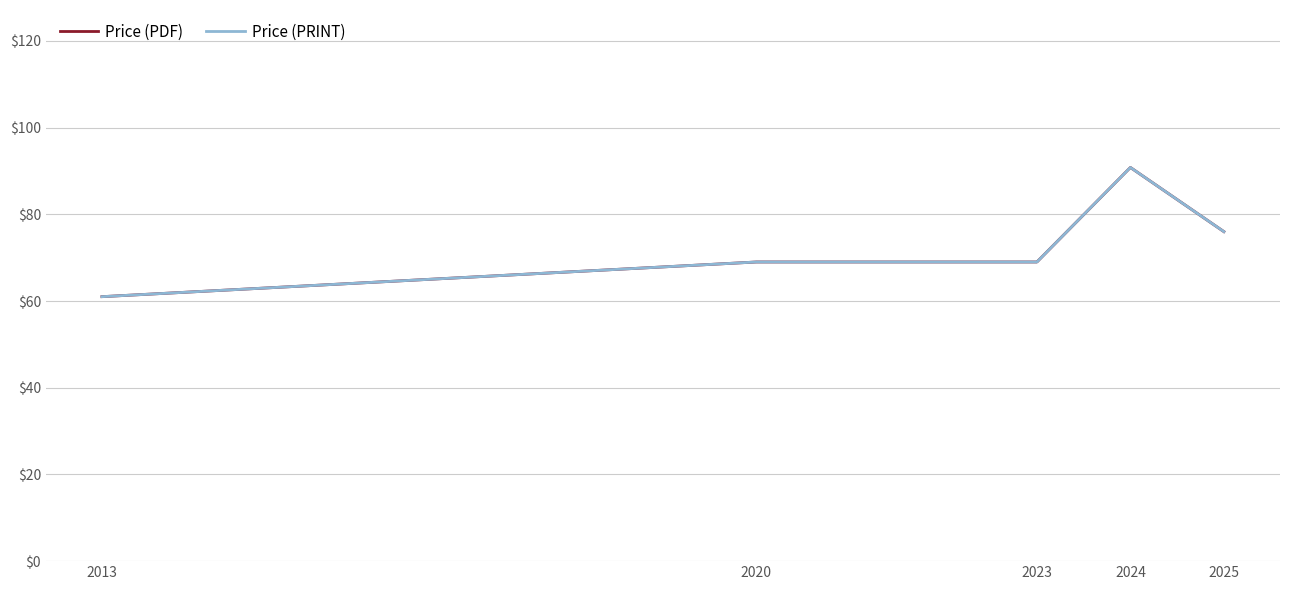

Does the chart display data point markers on the line(s)?

No